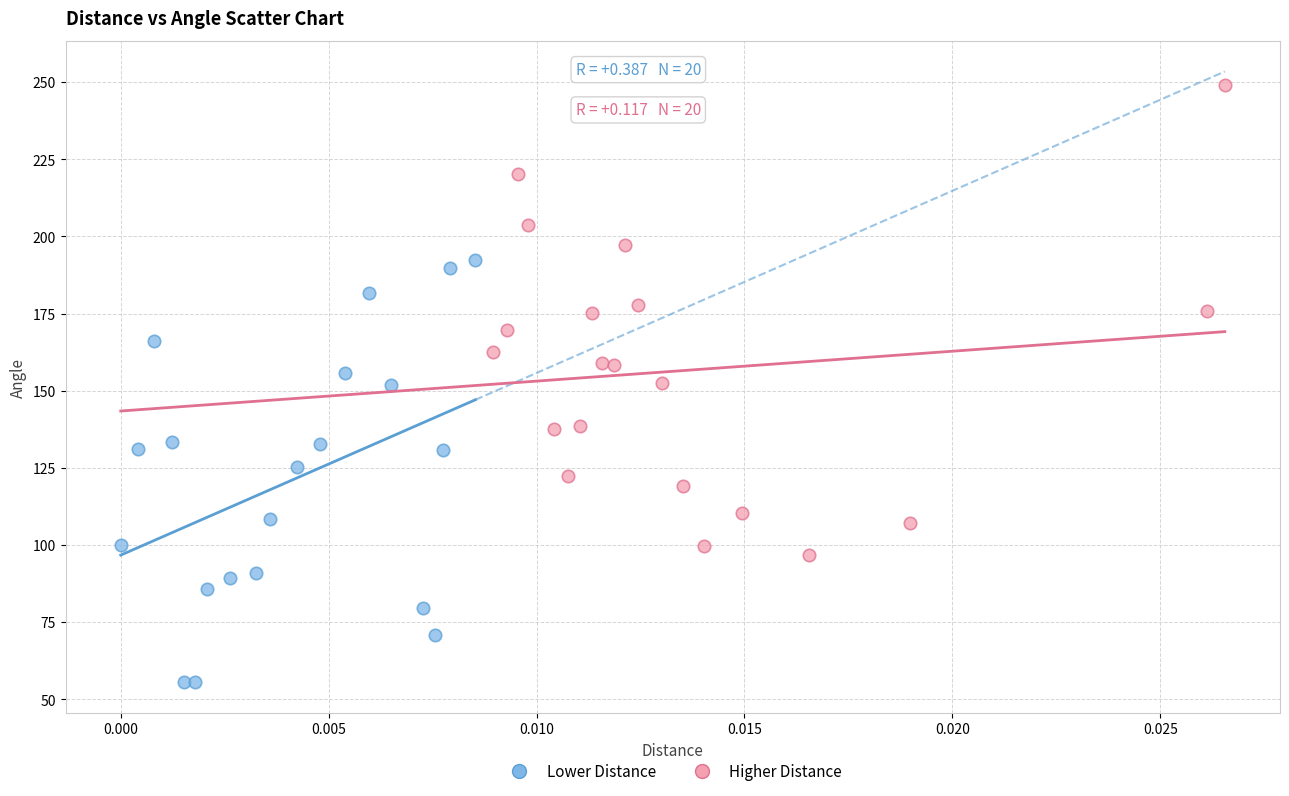

Which series has the largest Y range (max minus min)?

Higher Distance